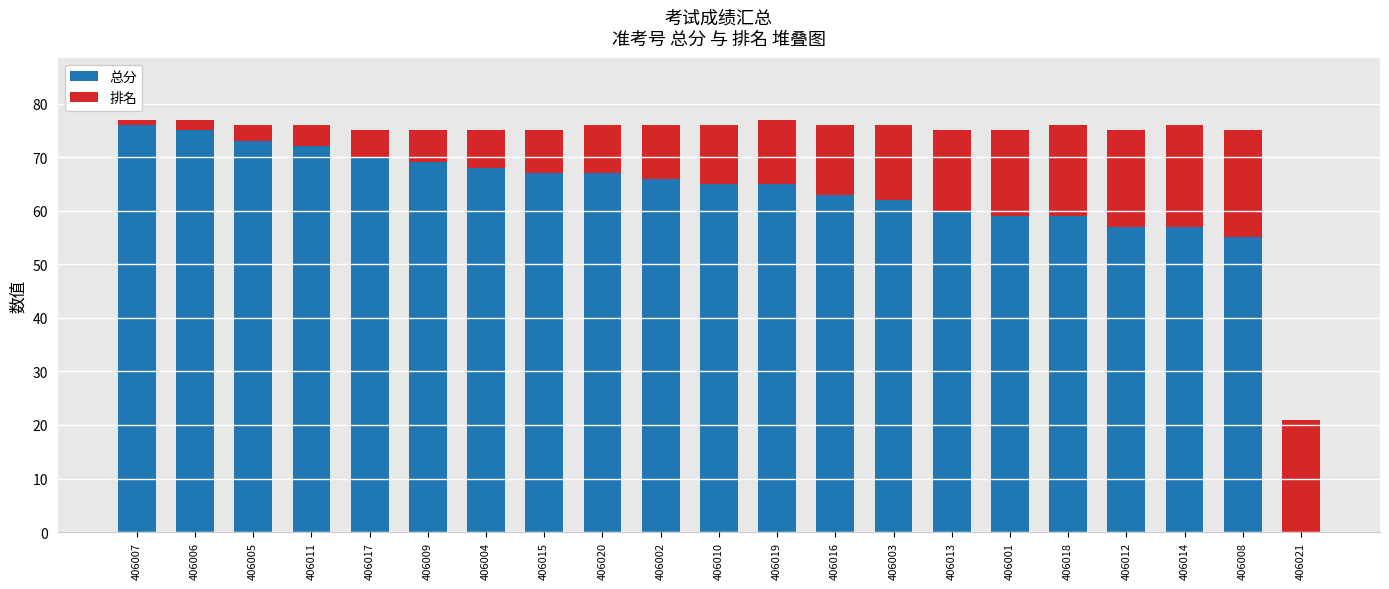

At which label is 总分 closest to 38?

406008